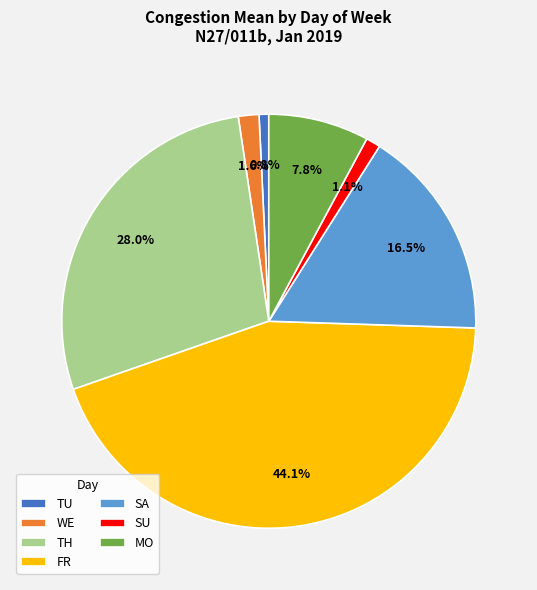

How many slices are in this pie chart?

7